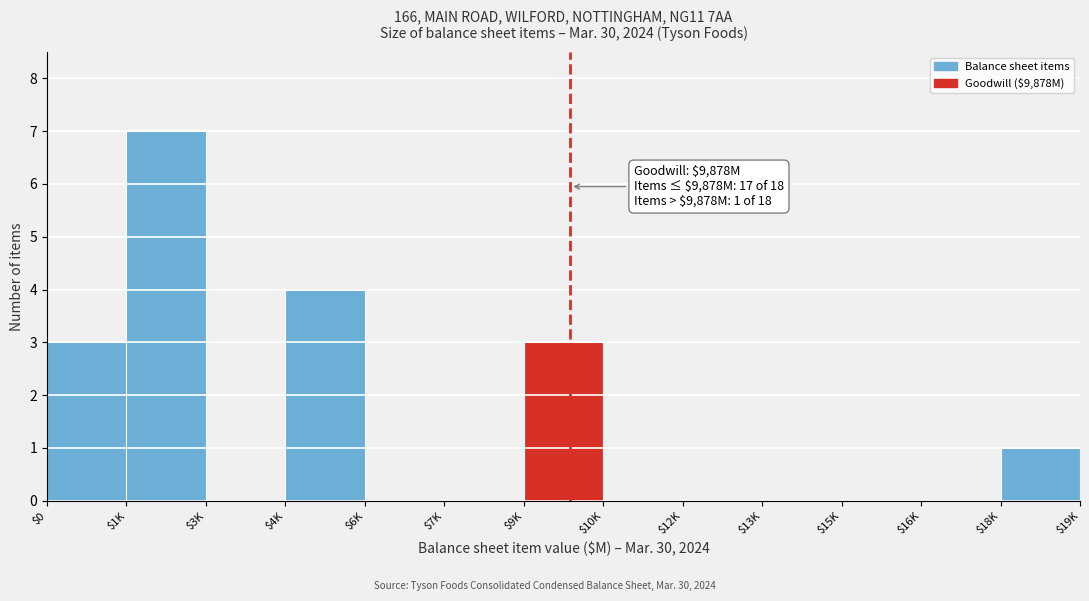

Is it true that the value at $3K is 2?

False